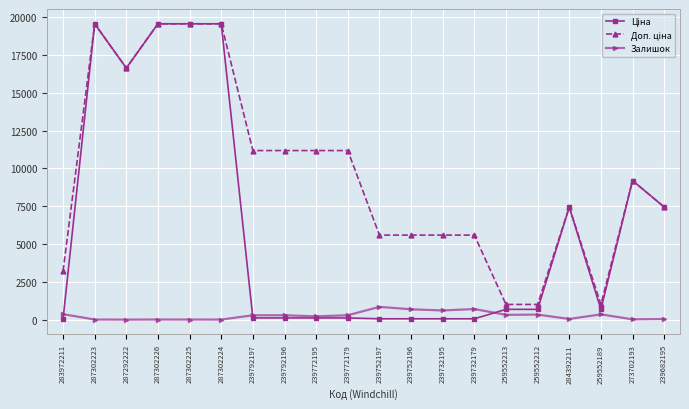

Is it true that Залишок equals 683.0 at 239752196?

True